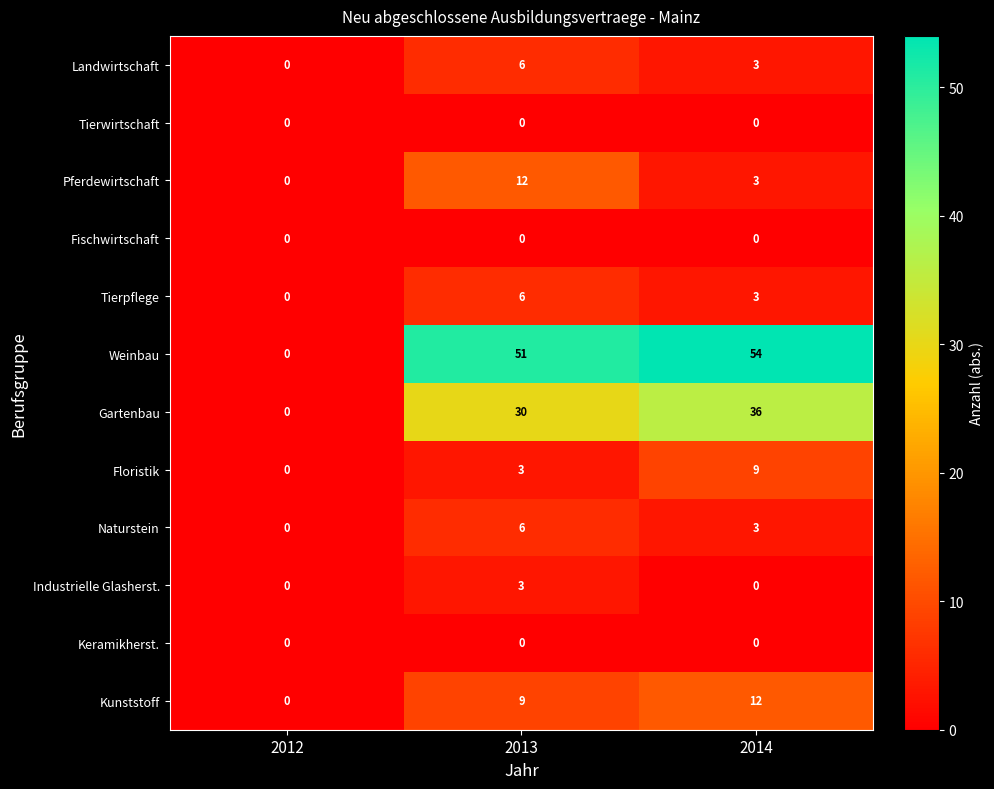

What is the sum of the Gartenbau values at 2012 and 2014?

36